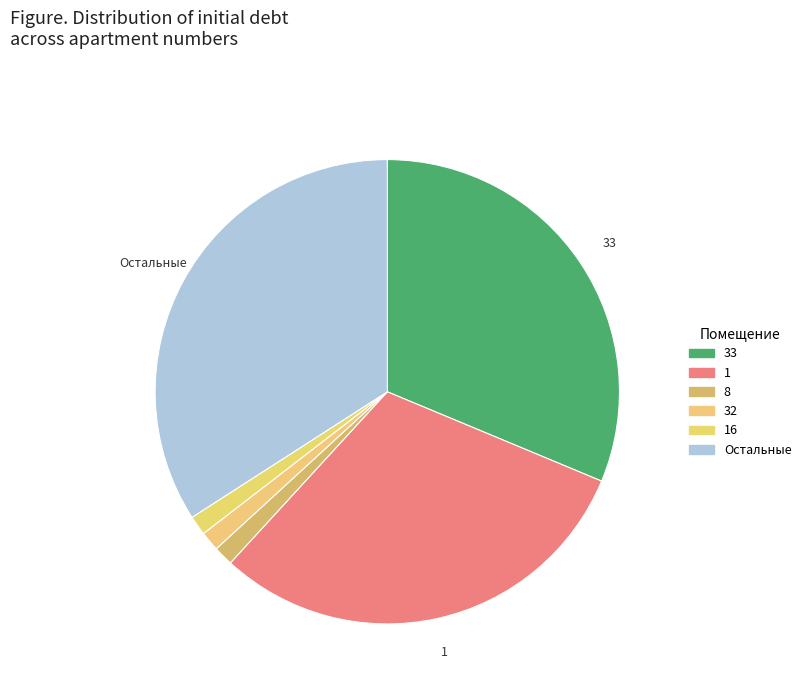

How many segments does this pie chart have?

6